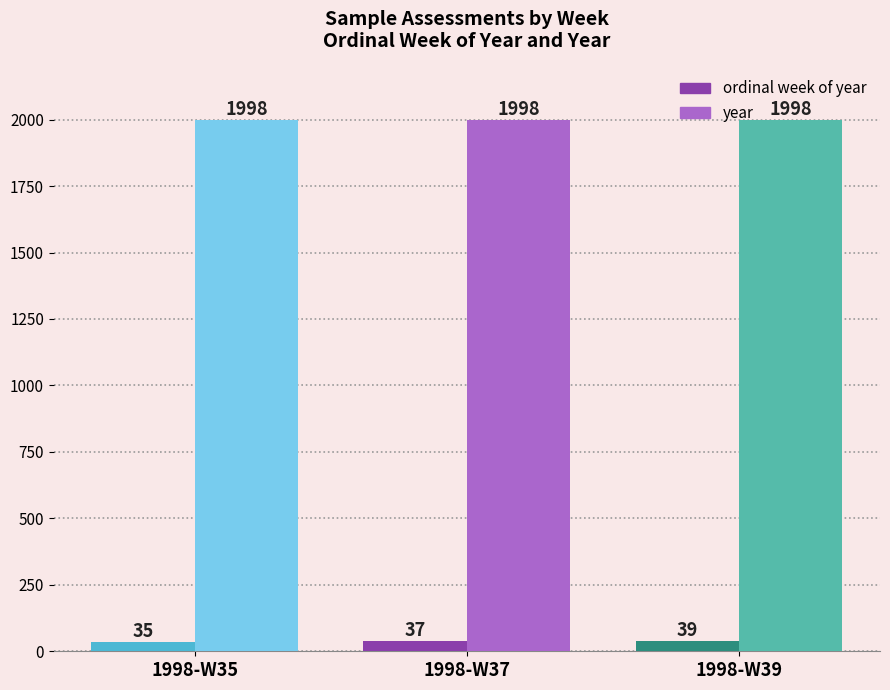

How many series are shown in this chart?

2